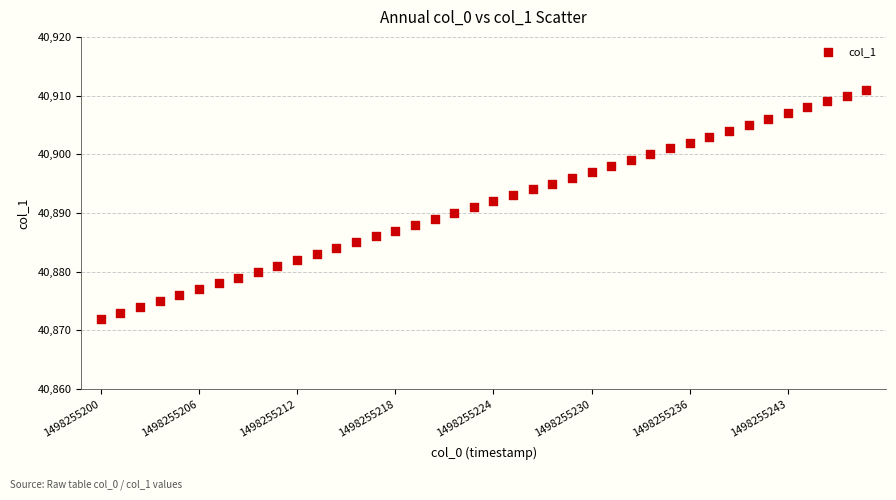

What is the range of Y values (max minus min)?

39